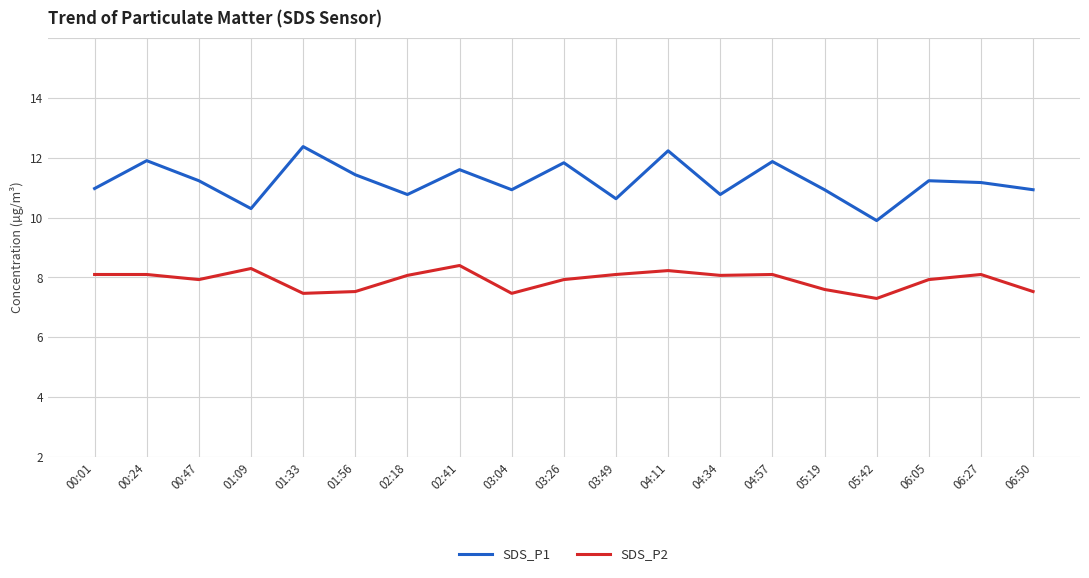

Which series has the largest total across all categories?

SDS_P1